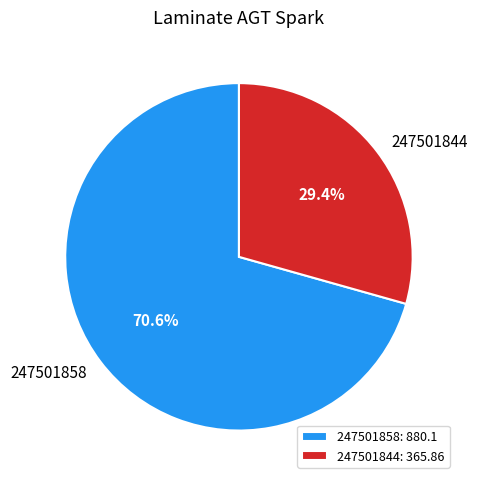

Which category has the biggest portion of the pie?

247501858